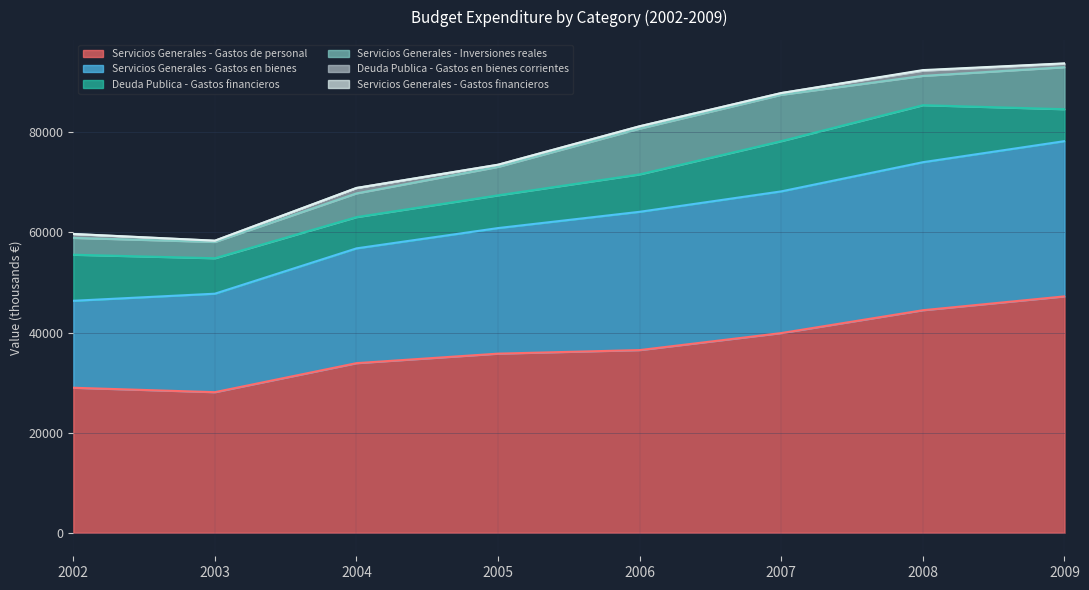

Count the number of categories in the chart.

8